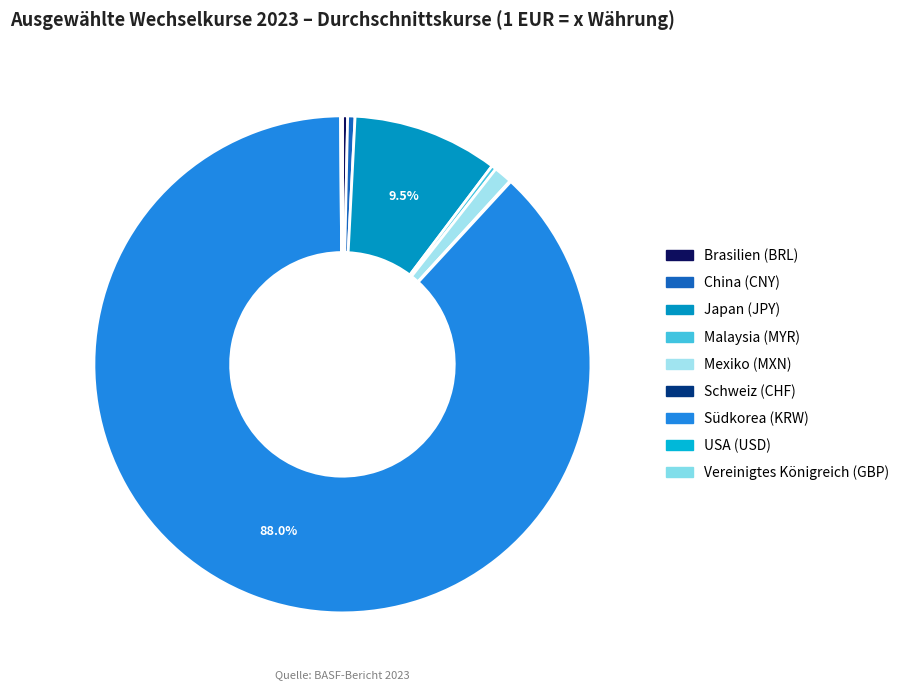

Which has a higher value, Brasilien (BRL) or Vereinigtes Königreich (GBP)?

Brasilien (BRL)